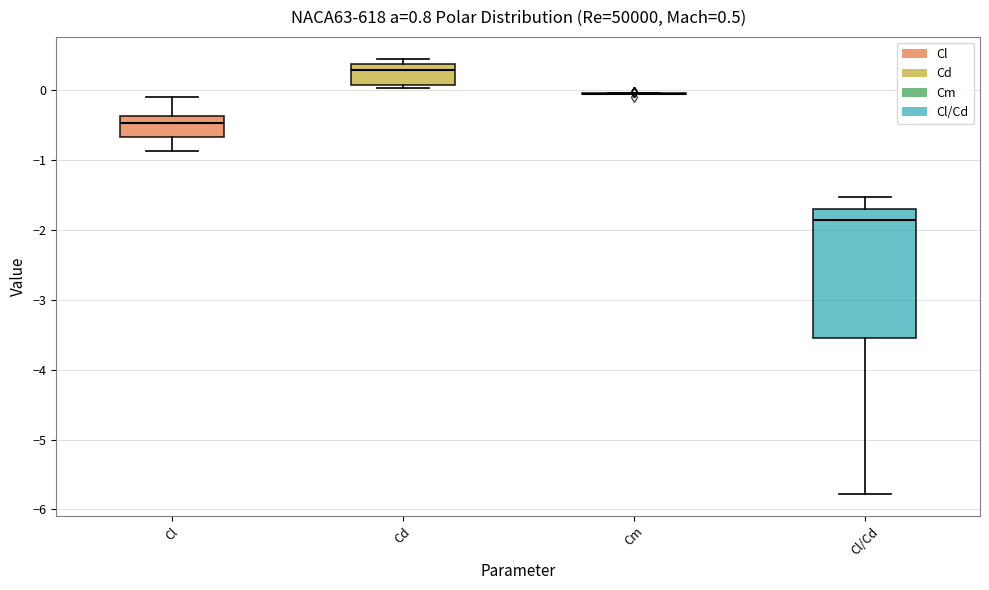

Which box is the tallest, from its lower edge to its upper edge?

Cl/Cd